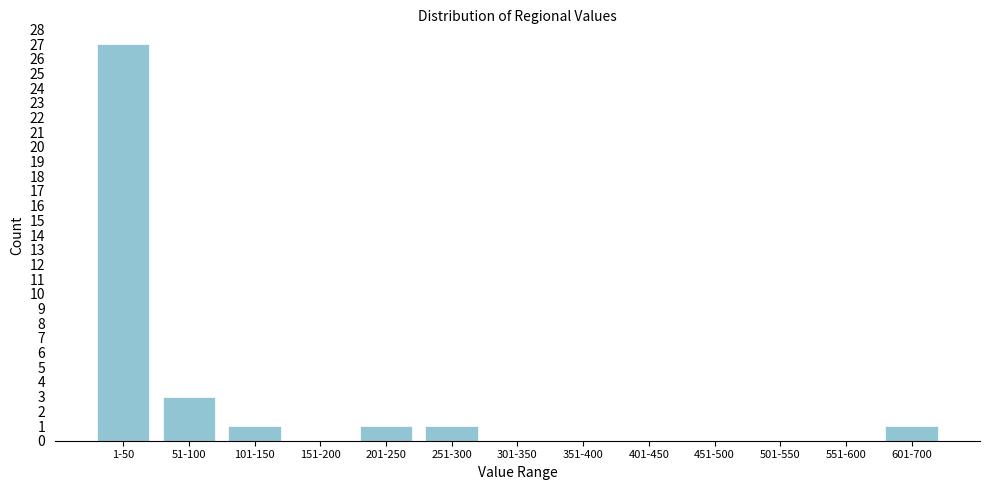

Reading left to right, transcribe all the data shown in this chart.

1-50=27	51-100=3	101-150=1	151-200=0	201-250=1	251-300=1	301-350=0	351-400=0	401-450=0	451-500=0	501-550=0	551-600=0	601-700=1